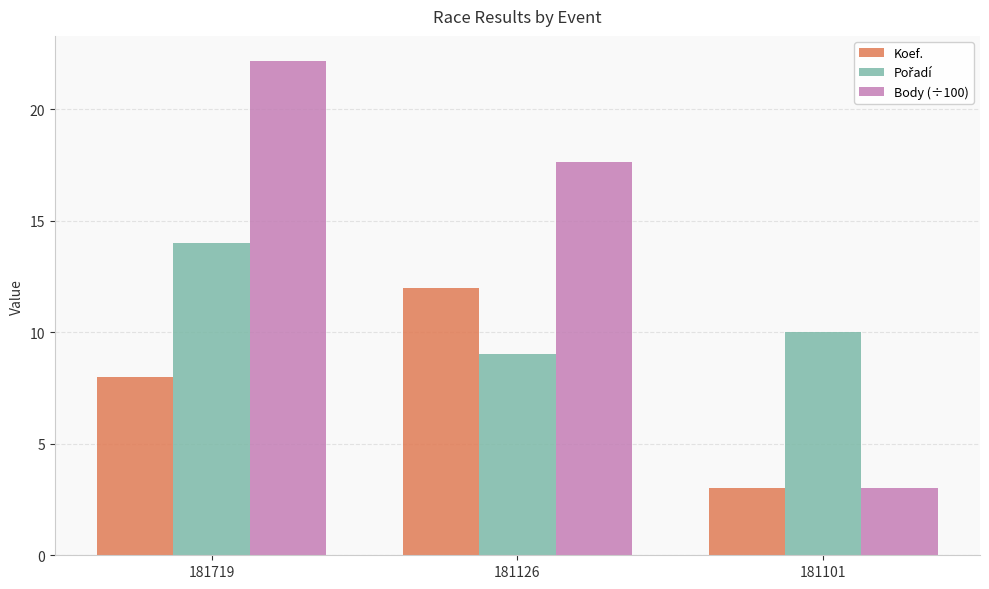

At which label is Koef. closest to 7?

181719